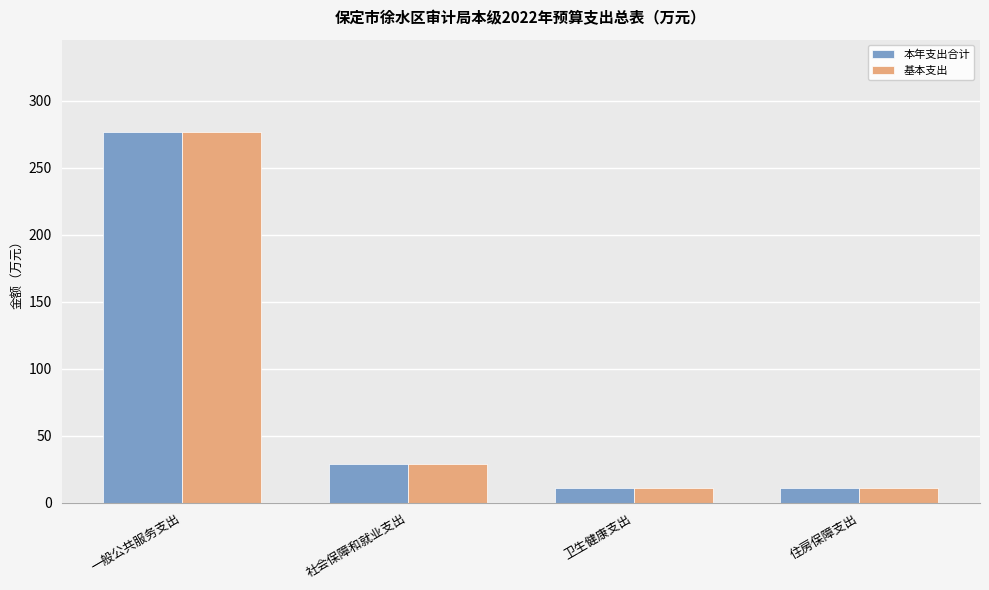

How many groups of bars are there?

4